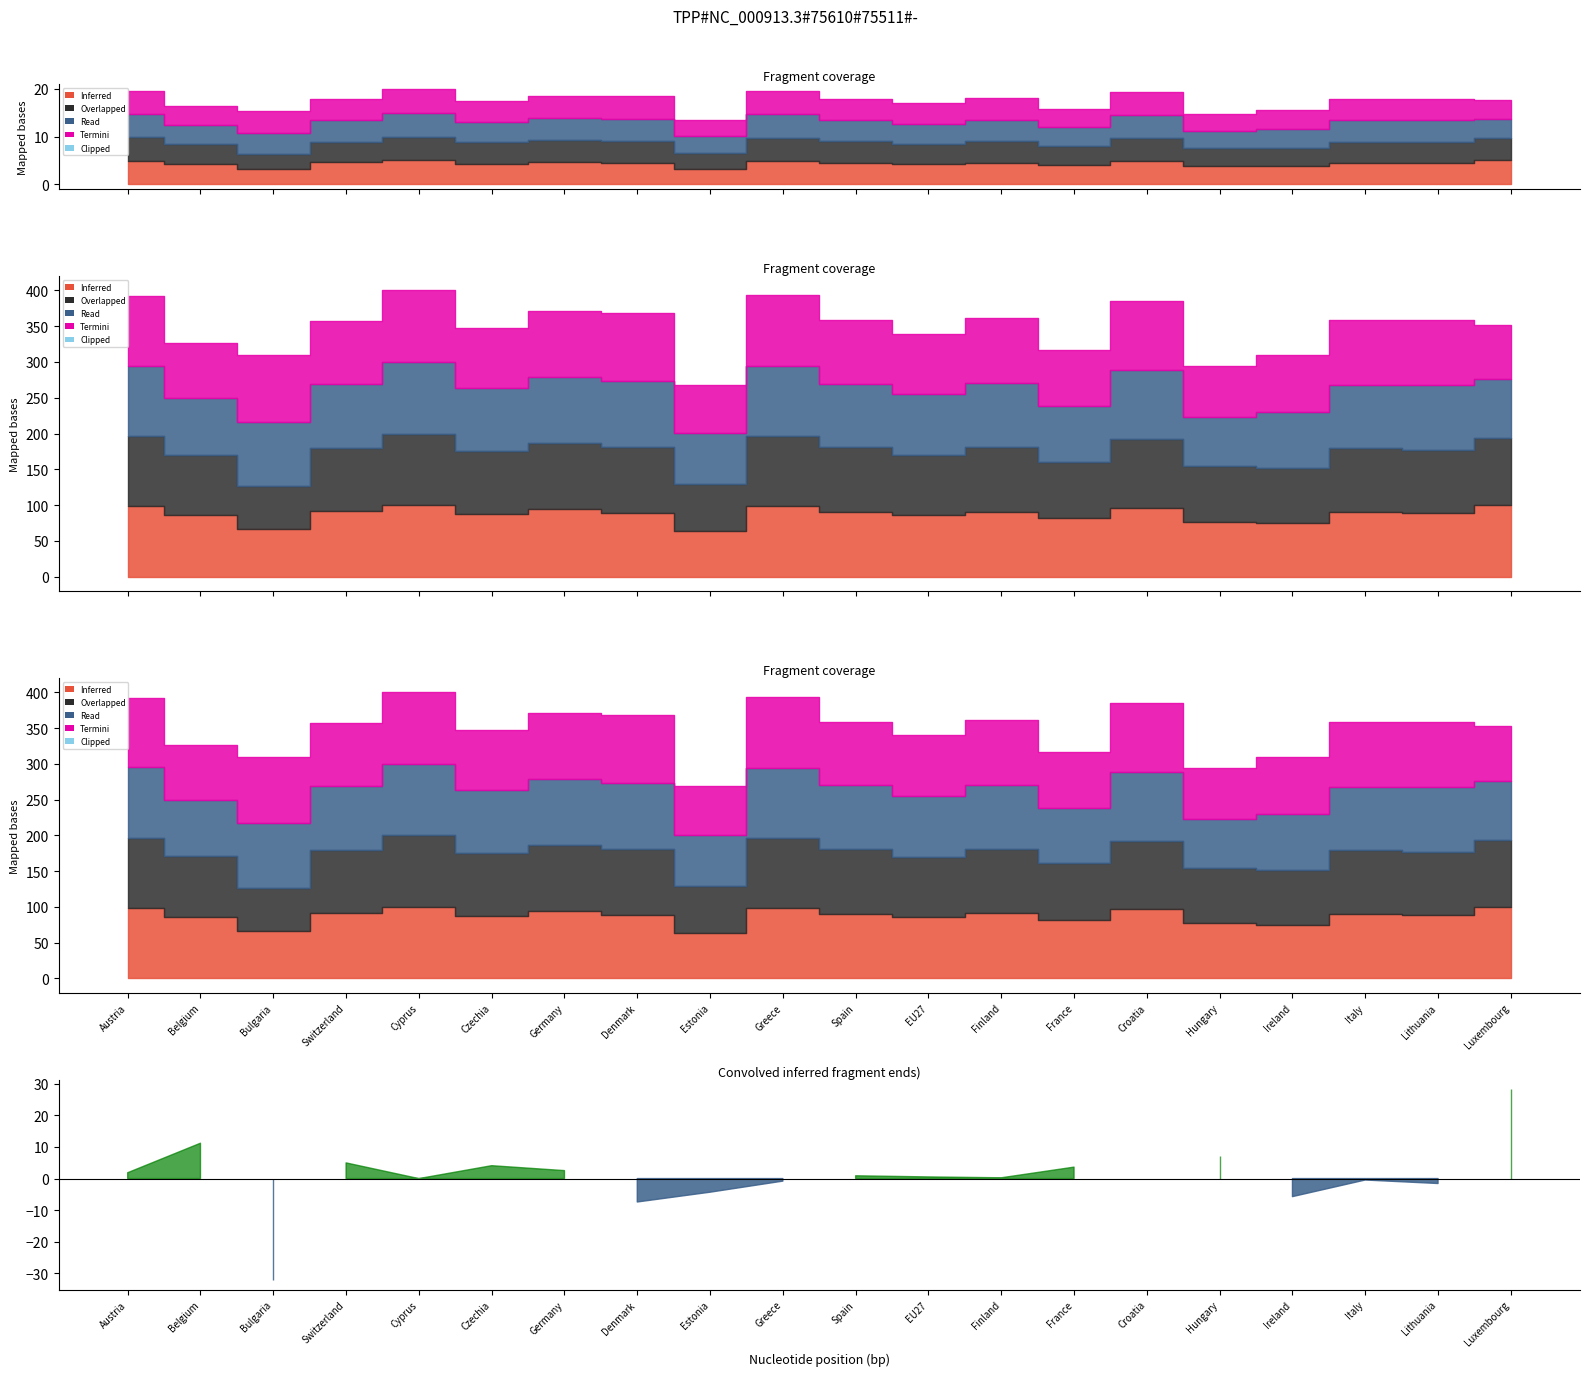

Which category has the highest value across all series?

Cyprus